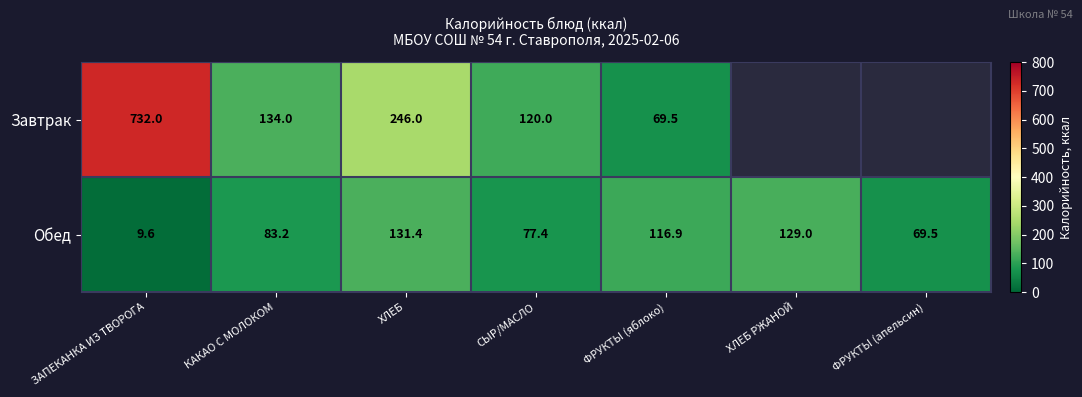

At ЗАПЕКАНКА ИЗ ТВОРОГА, list the series in order from smallest to largest.

Обед, Завтрак